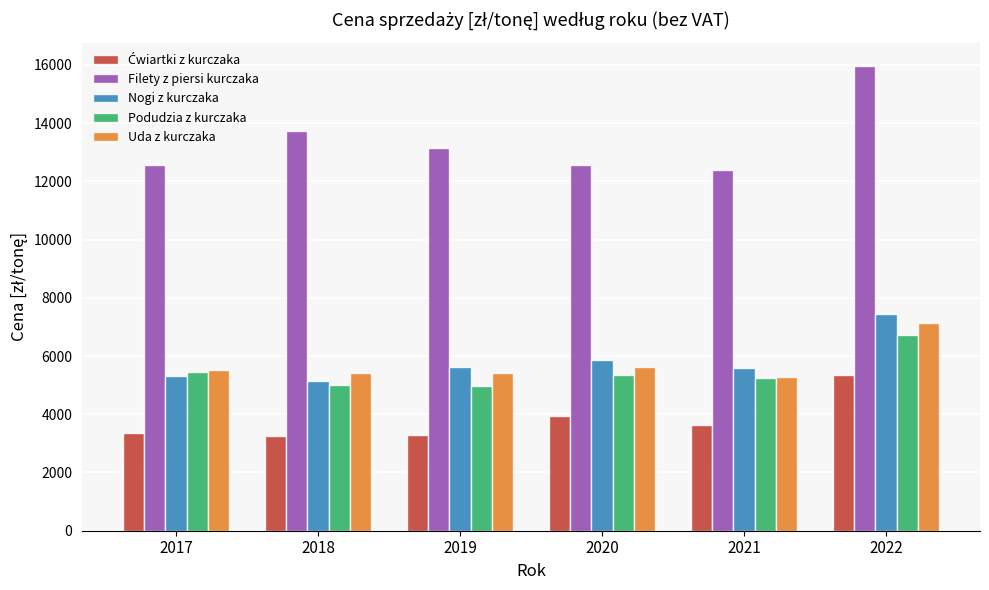

The Podudzia z kurczaka series shows 5229.3 at 2021. True or false?

True